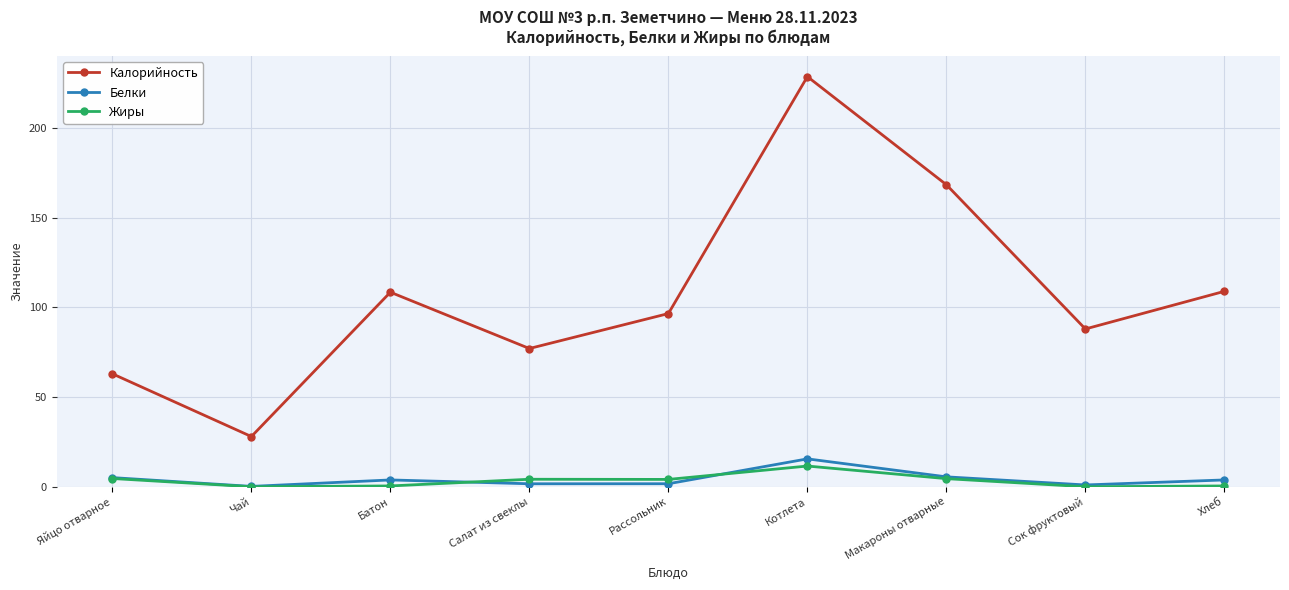

What is the difference between the Калорийность values at Сок фруктовый and Хлеб?

21.0